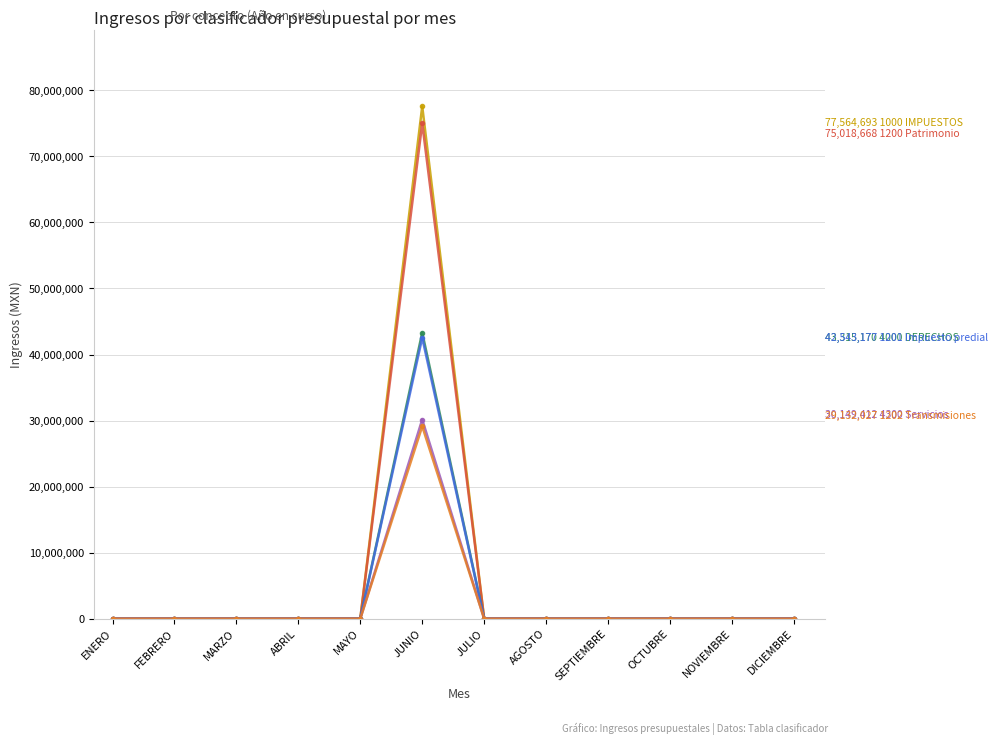

Reading right to left, extract all data points from this chart.

1000 IMPUESTOS: 0	0	0	0	0	0	77564693	0	0	0	0	0
1200 Patrimonio: 0	0	0	0	0	0	75018668	0	0	0	0	0
4000 DERECHOS: 0	0	0	0	0	0	43315170	0	0	0	0	0
1201 Impuesto predial: 0	0	0	0	0	0	42543177	0	0	0	0	0
4300 Servicios: 0	0	0	0	0	0	30149412	0	0	0	0	0
1202 Transmisiones: 0	0	0	0	0	0	29132027	0	0	0	0	0